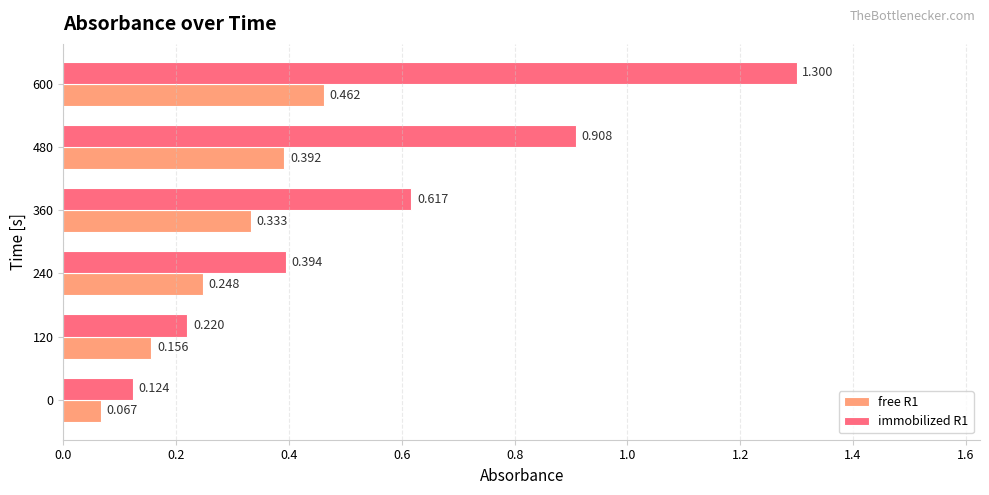

Is the value of immobilized R1 at 600 greater than the value of free R1 at 0?

Yes